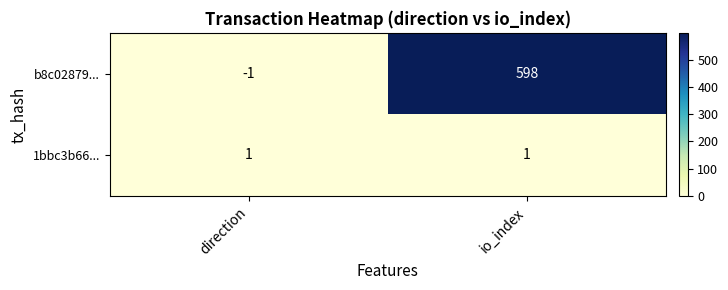

What is the maximum value shown in the chart?

598